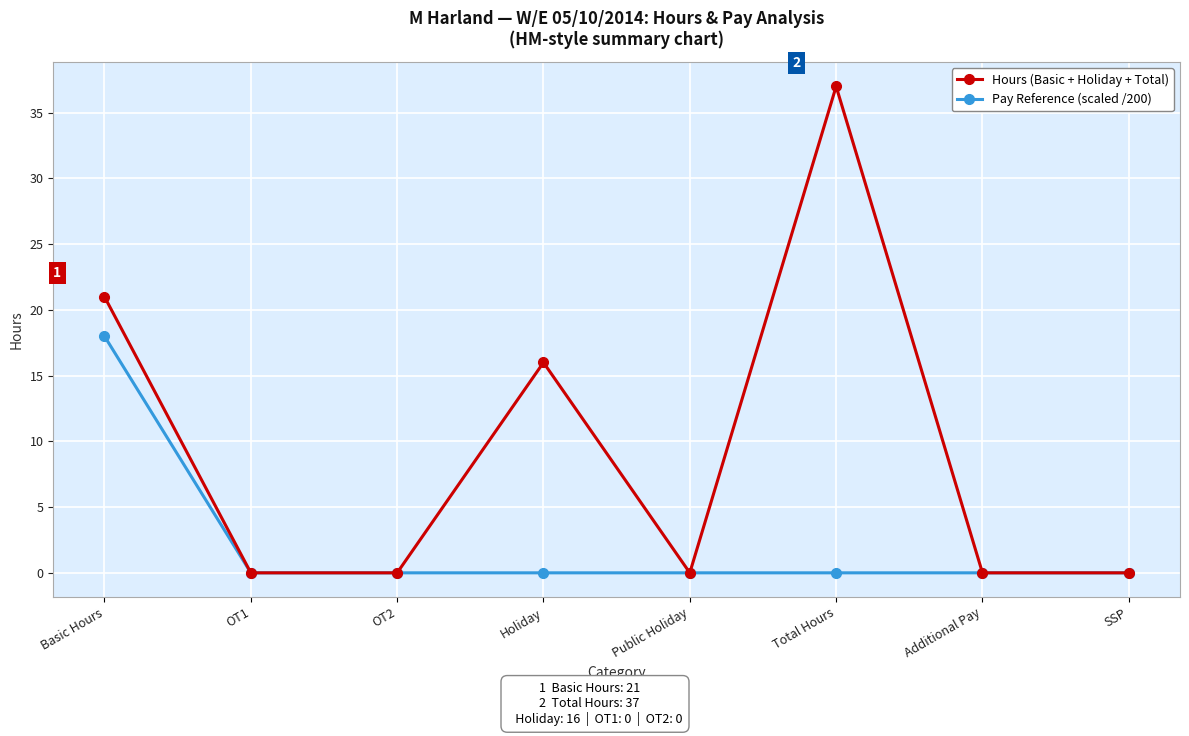

In Hours (Basic + Holiday + Total), how many points are higher than both neighbors (excluding endpoints)?

2